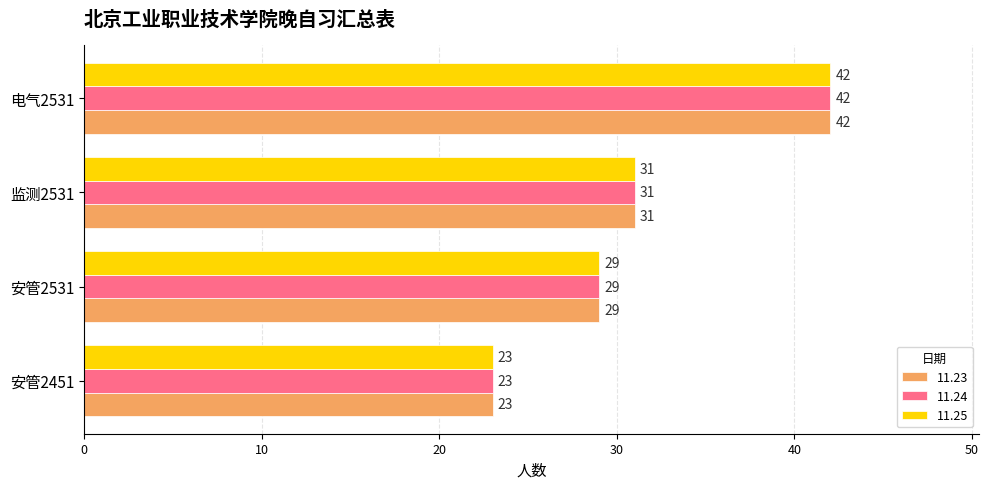

Count the number of data series in this chart.

3